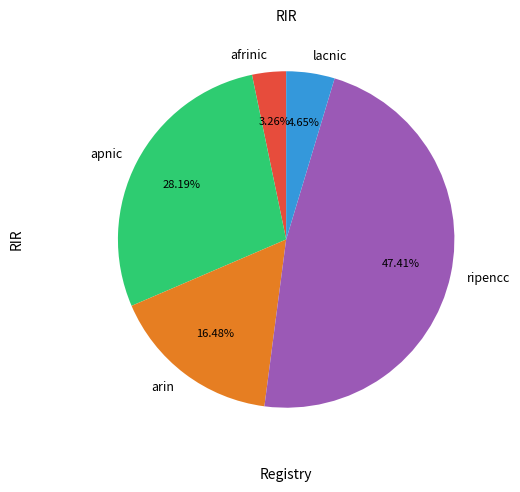

Rank the categories by value from highest to lowest.

ripencc, apnic, arin, lacnic, afrinic